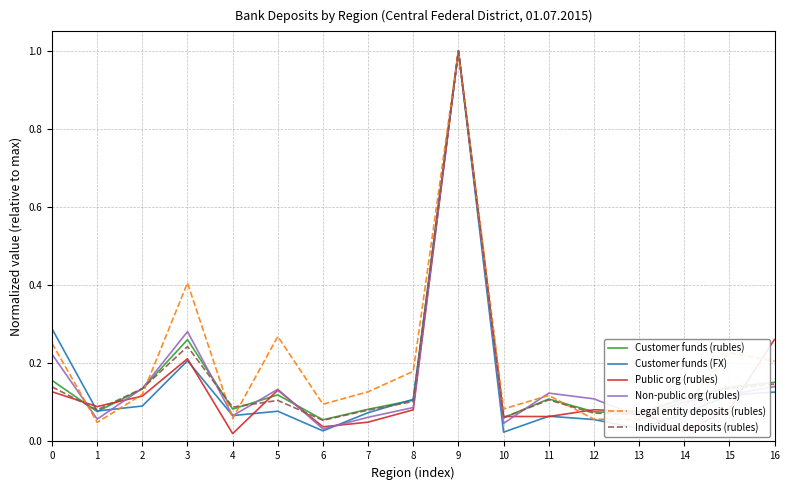

How many distinct data groups are displayed?

6